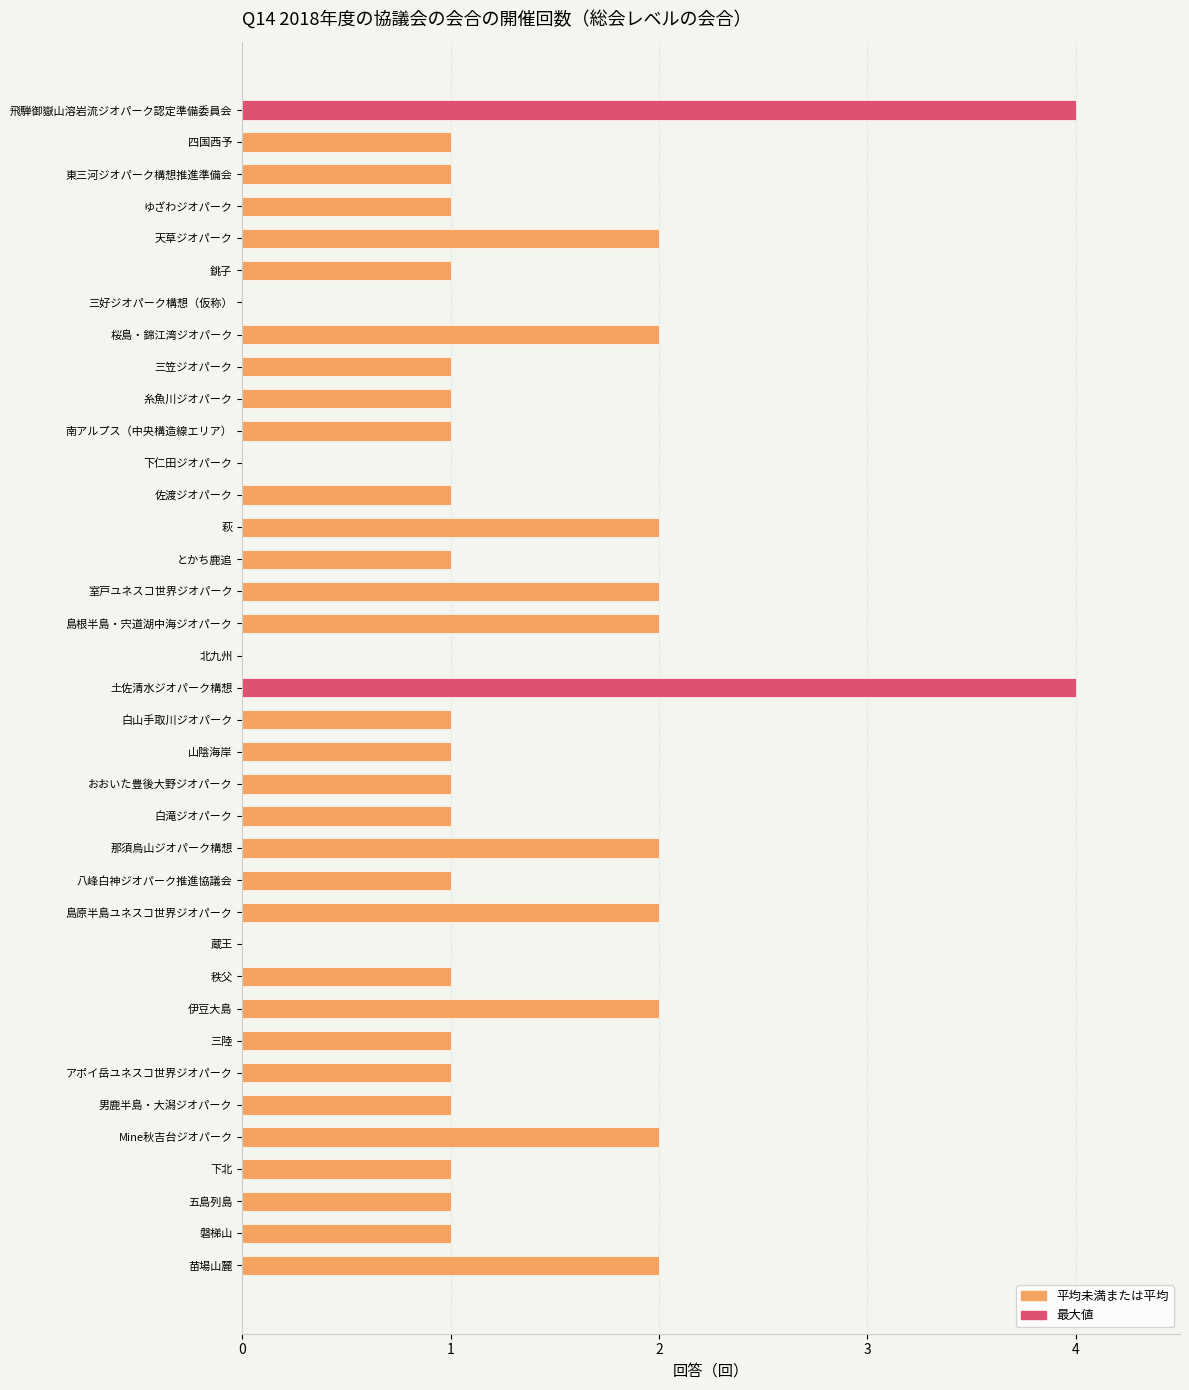

The value at 蔵王 is 0. True or false?

True